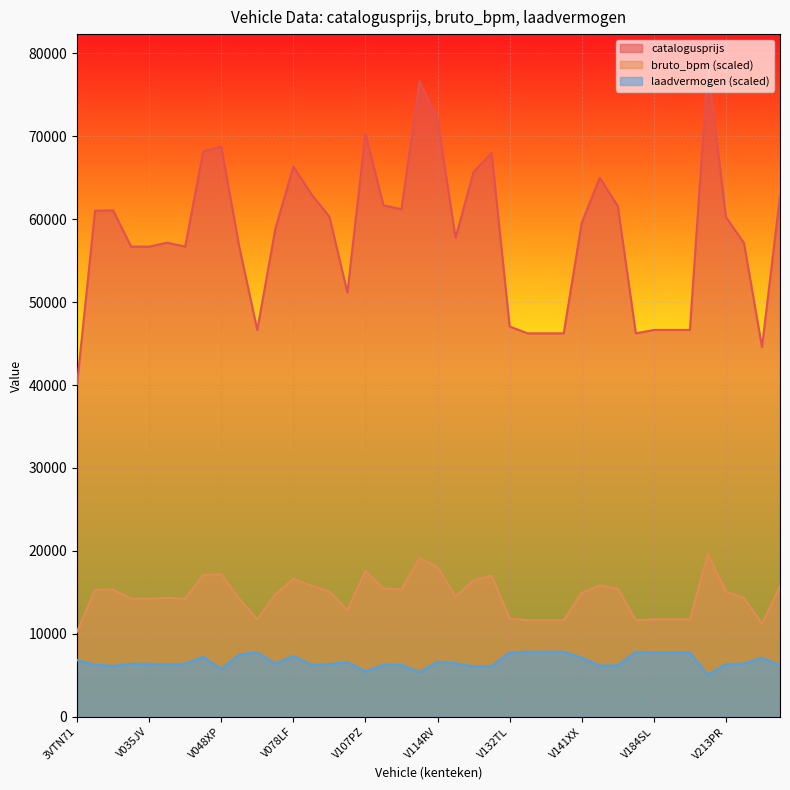

What is the minimum value shown in the chart?

5029.5